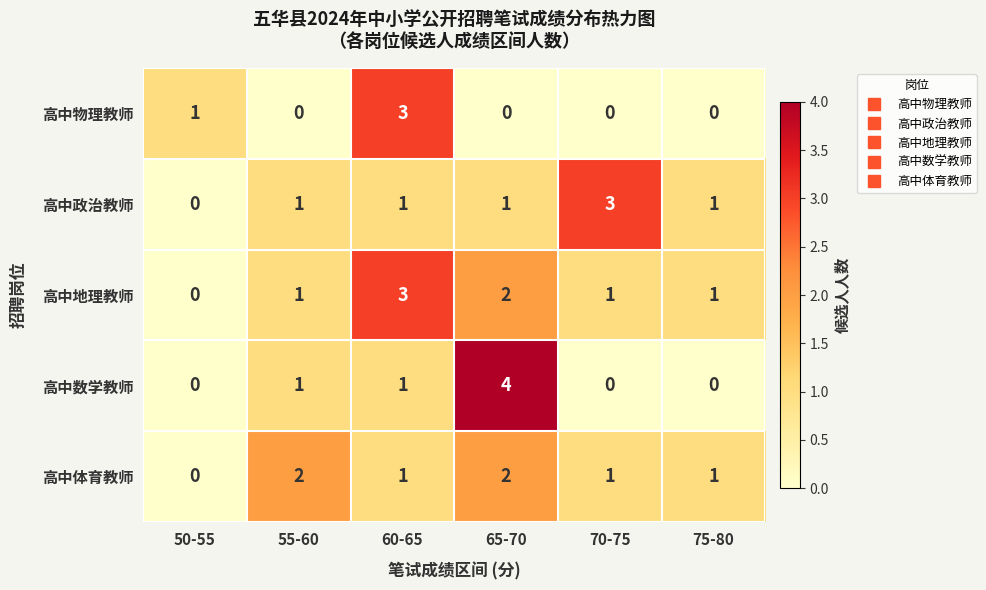

At how many categories does at least one series exceed 0?

6